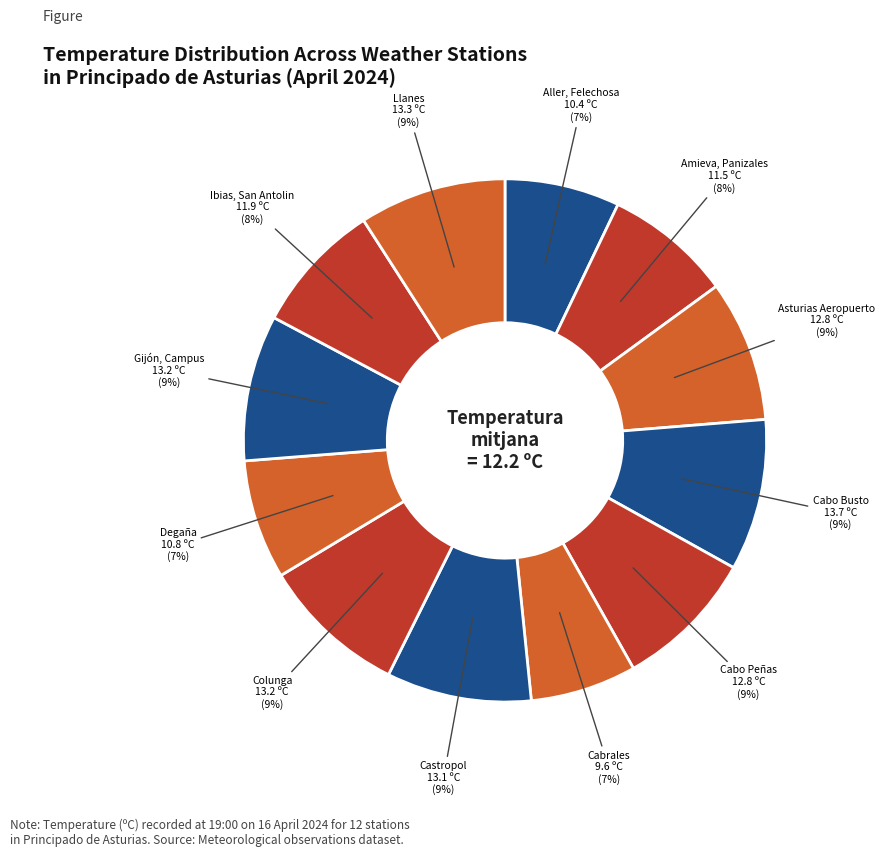

Combined, do Castropol and Cabrales account for over 50%?

No